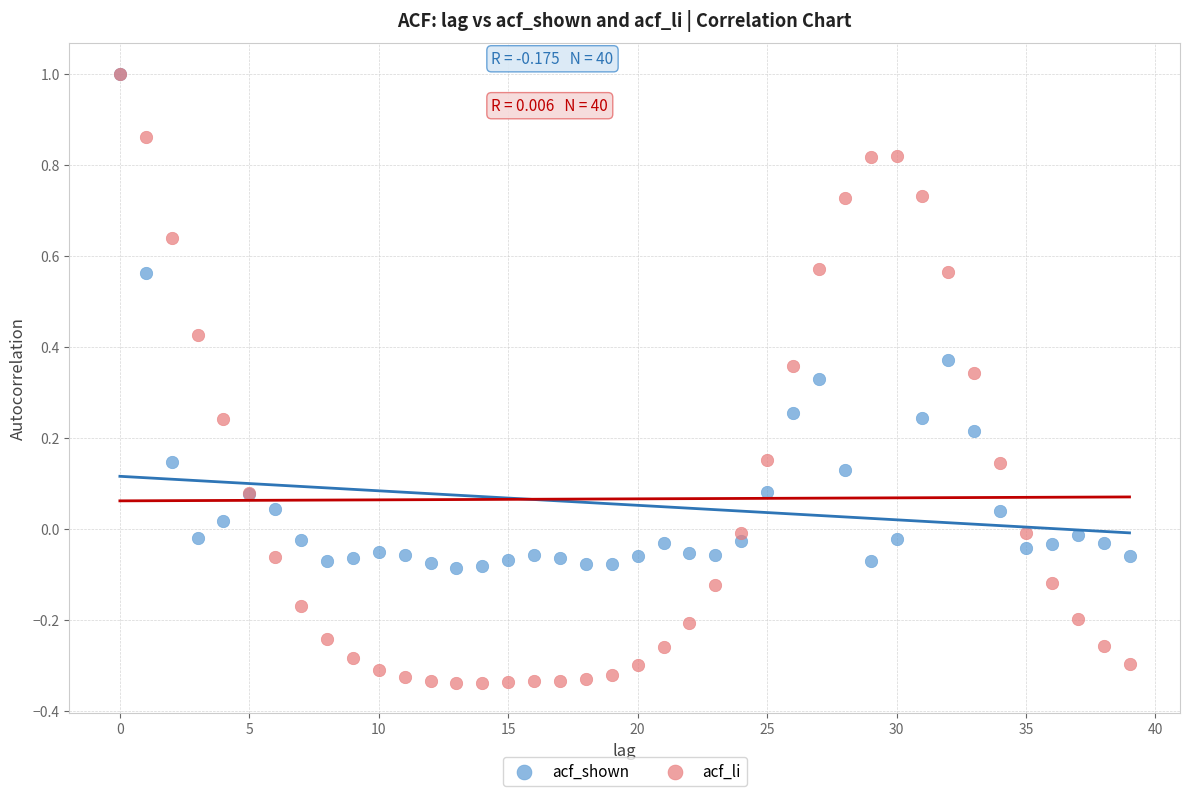

What are all the series names shown in the legend?

acf_shown, acf_li